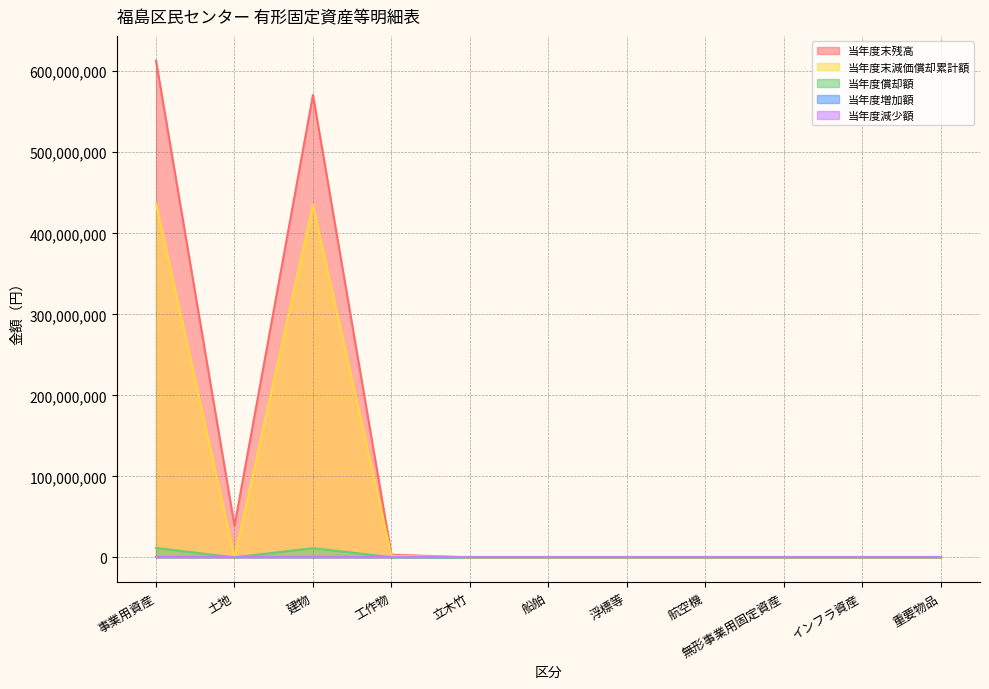

Does the chart have visible grid lines?

Yes